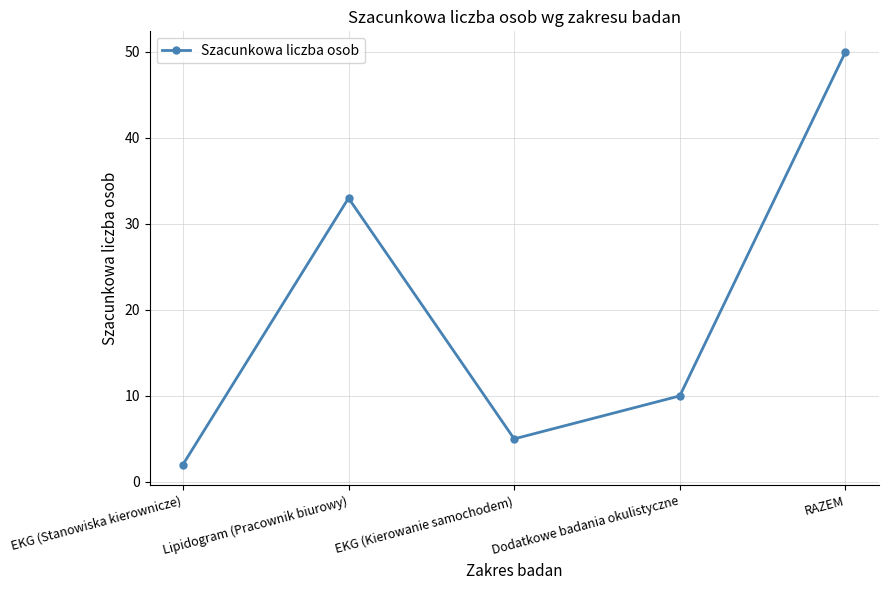

What position from the left is RAZEM?

5